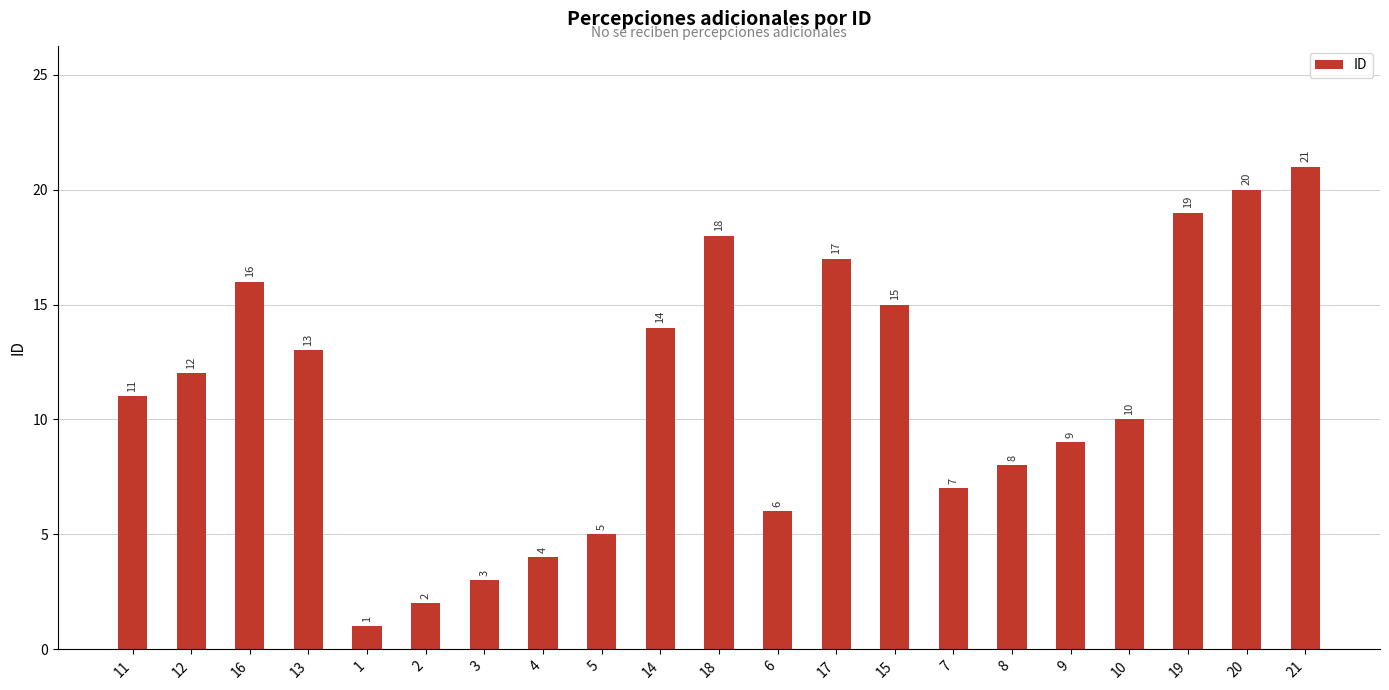

Read the value at 4.

4